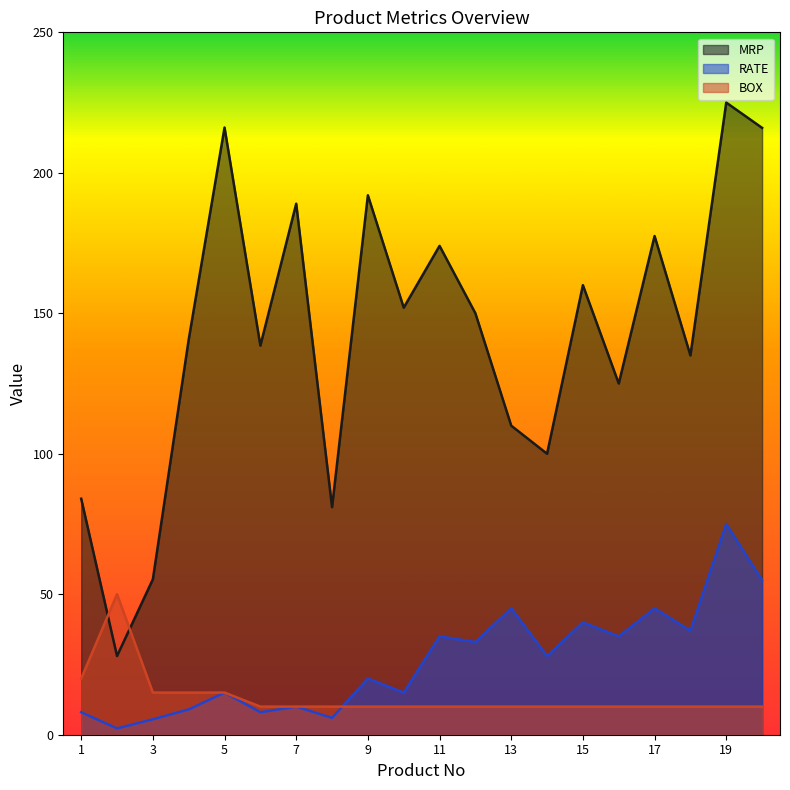

What is the value of the MRP point at the 7th from the left?

189.0